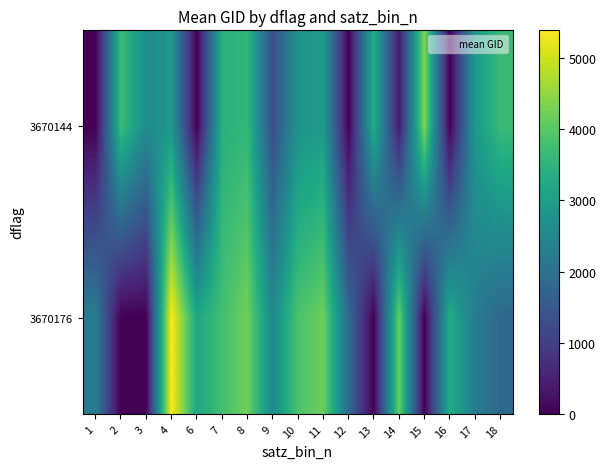

Rank the series by their maximum value, from lowest to highest.

3670144, 3670176